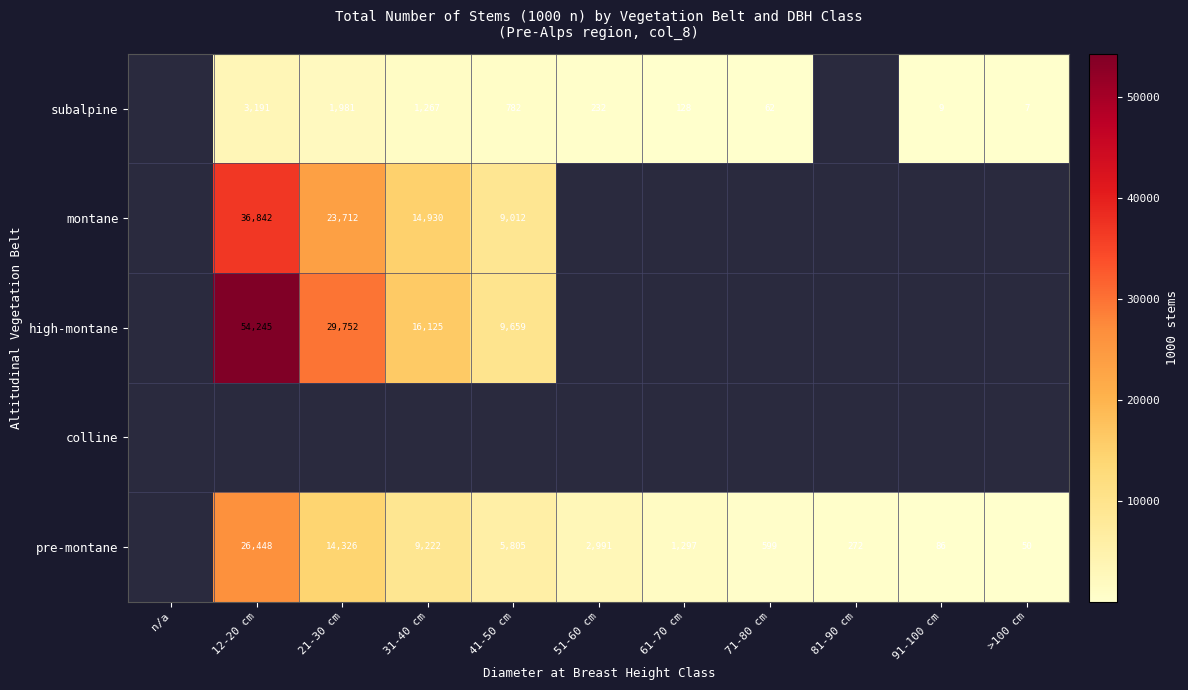

What is the difference between the pre-montane values at 41-50 cm and 61-70 cm?

4508